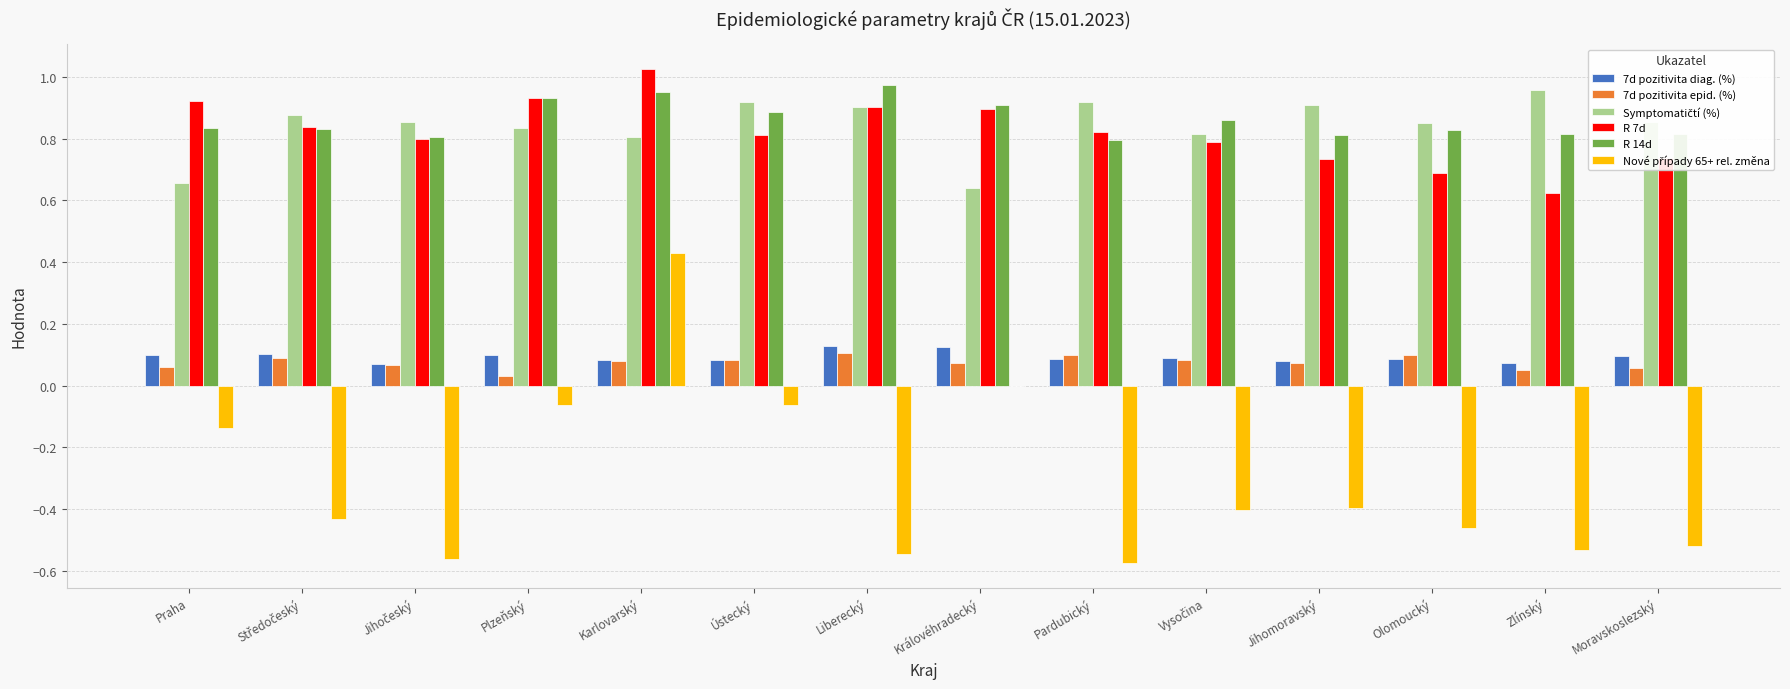

What is the spread (max minus min) of values at Praha?

1.1